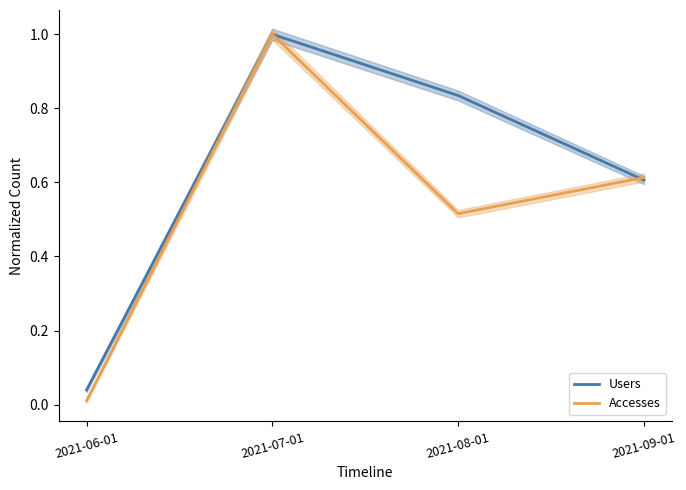

Is it true that Accesses equals 0.0 at 2021-06-01?

False